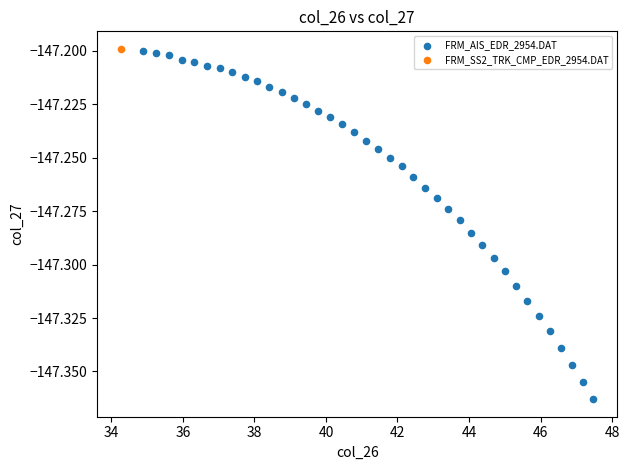

What are all the series names shown in the legend?

FRM_AIS_EDR_2954.DAT, FRM_SS2_TRK_CMP_EDR_2954.DAT